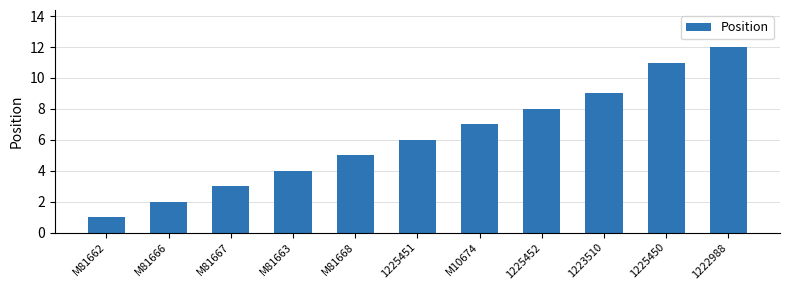

Reading left to right, extract all data points from this chart.

1	2	3	4	5	6	7	8	9	11	12